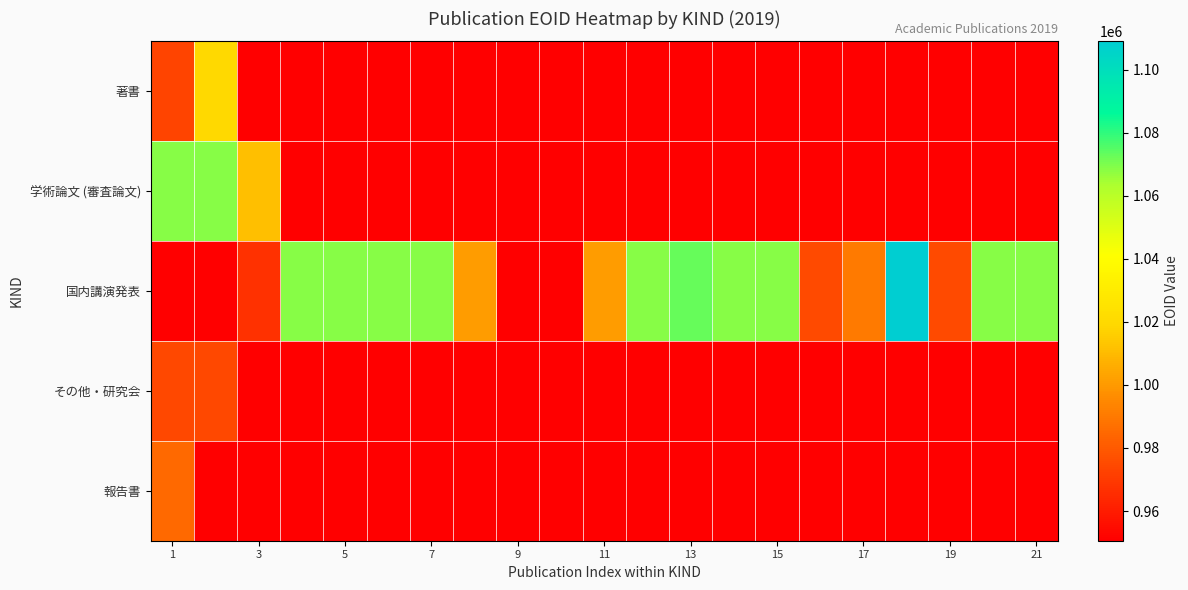

Which series has the largest total across all categories?

国内講演発表